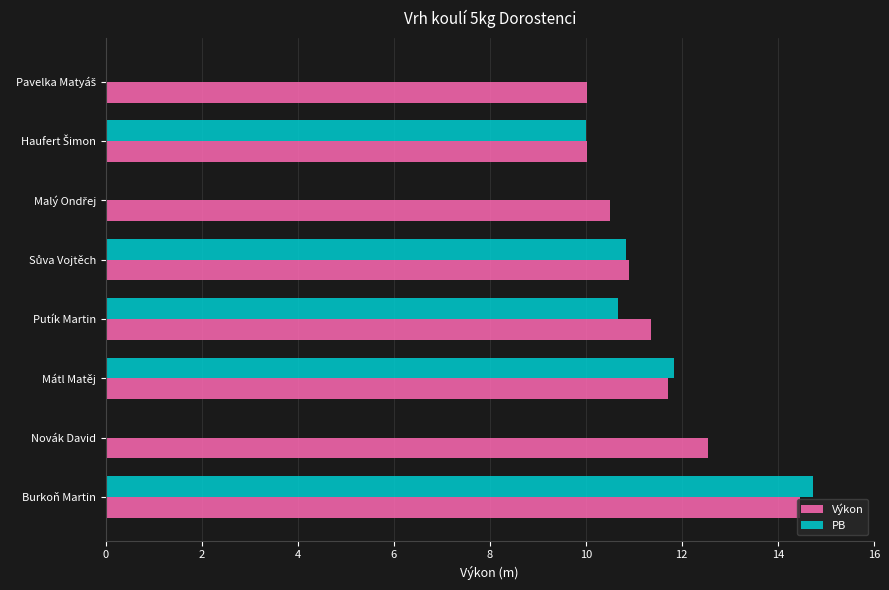

What is the sum of all Výkon values?

91.5